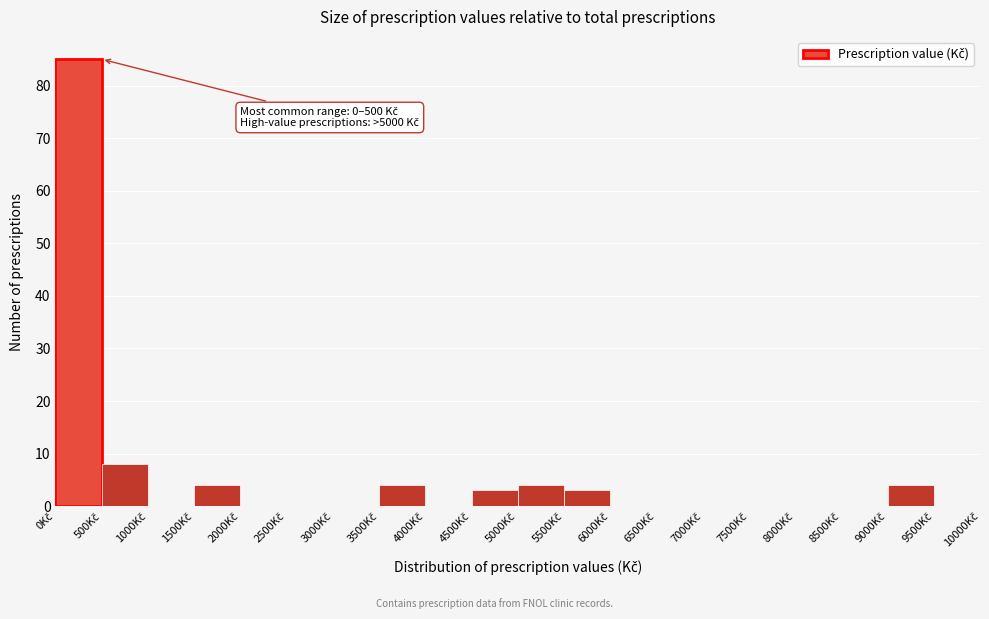

Over which range of the x-axis is the bar tallest?

0 to 500